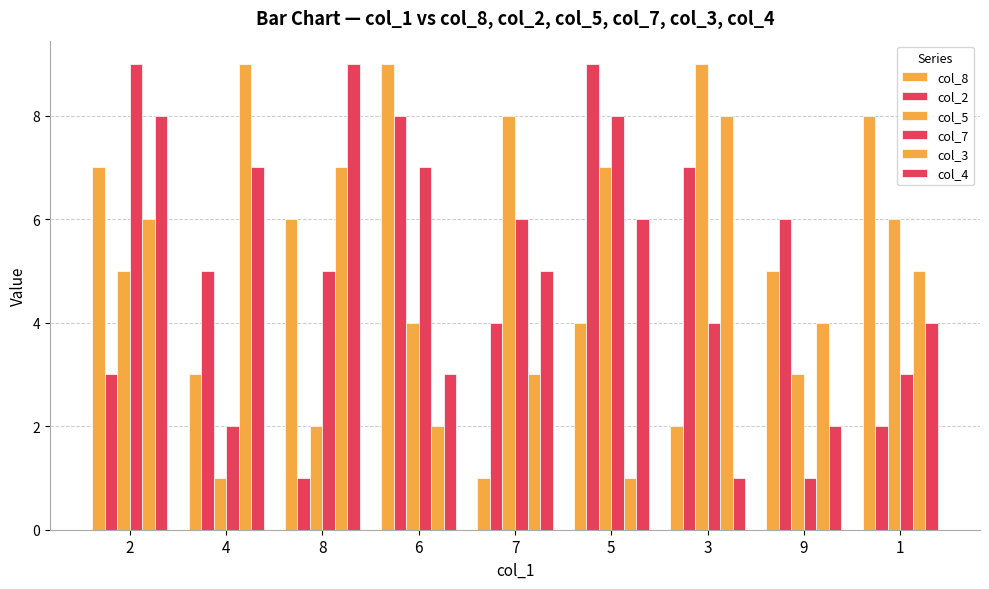

Where does the col_4 series first go above 5?

2